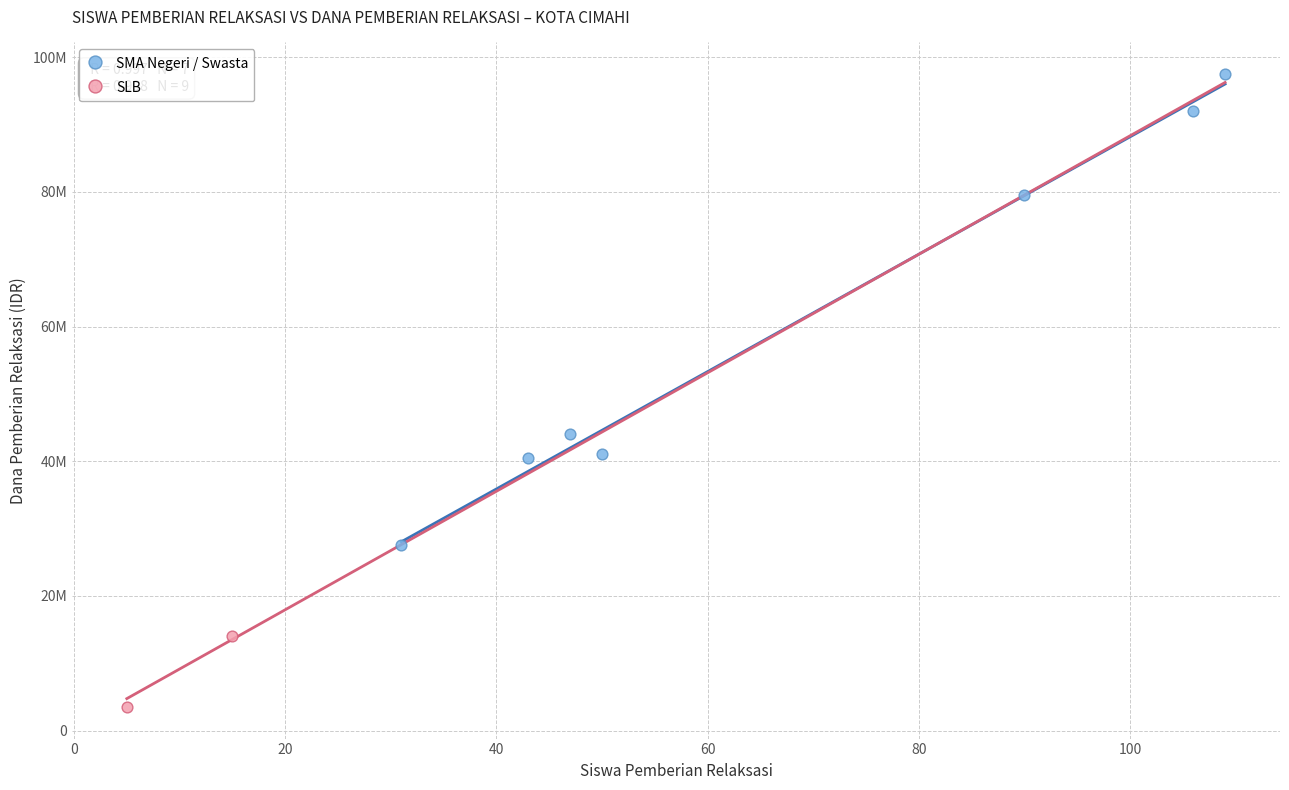

What are all the series names shown in the legend?

SMA Negeri / Swasta, SLB